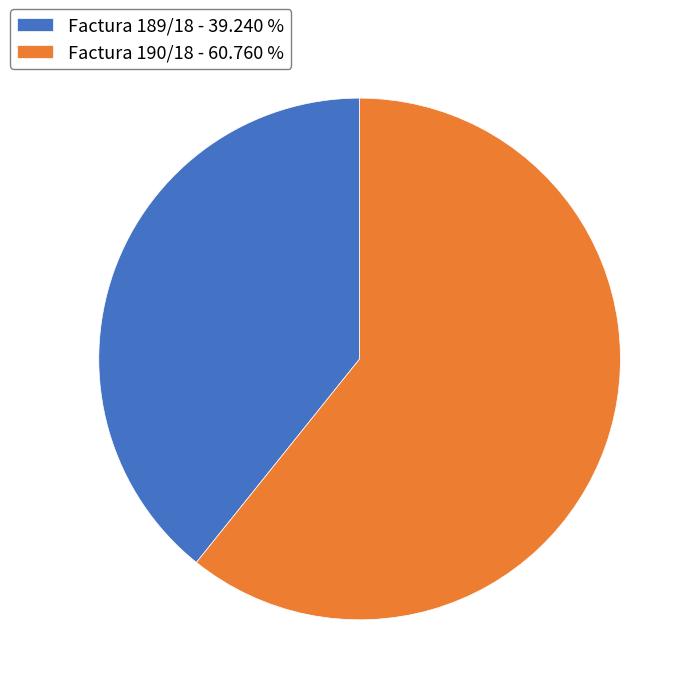

Rank the categories by value from lowest to highest.

Factura 189/18, Factura 190/18